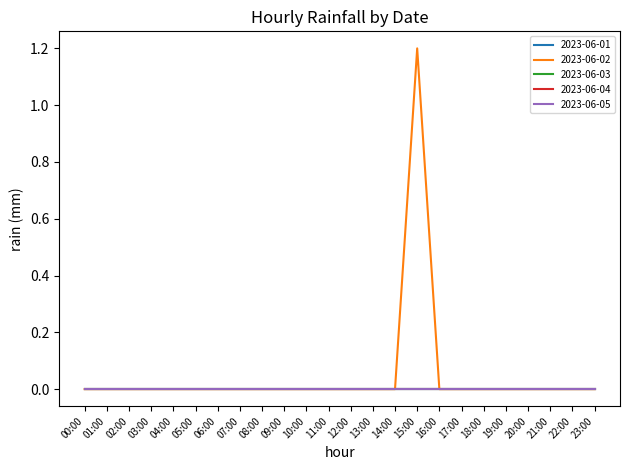

True or false: 2023-06-02 has a value of 0.0 at 14:00.

True